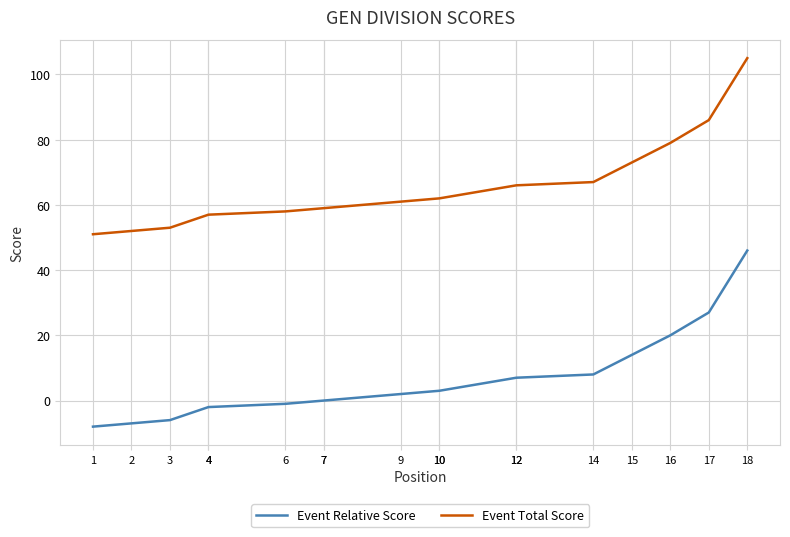

What is the maximum value for Event Total Score?

105